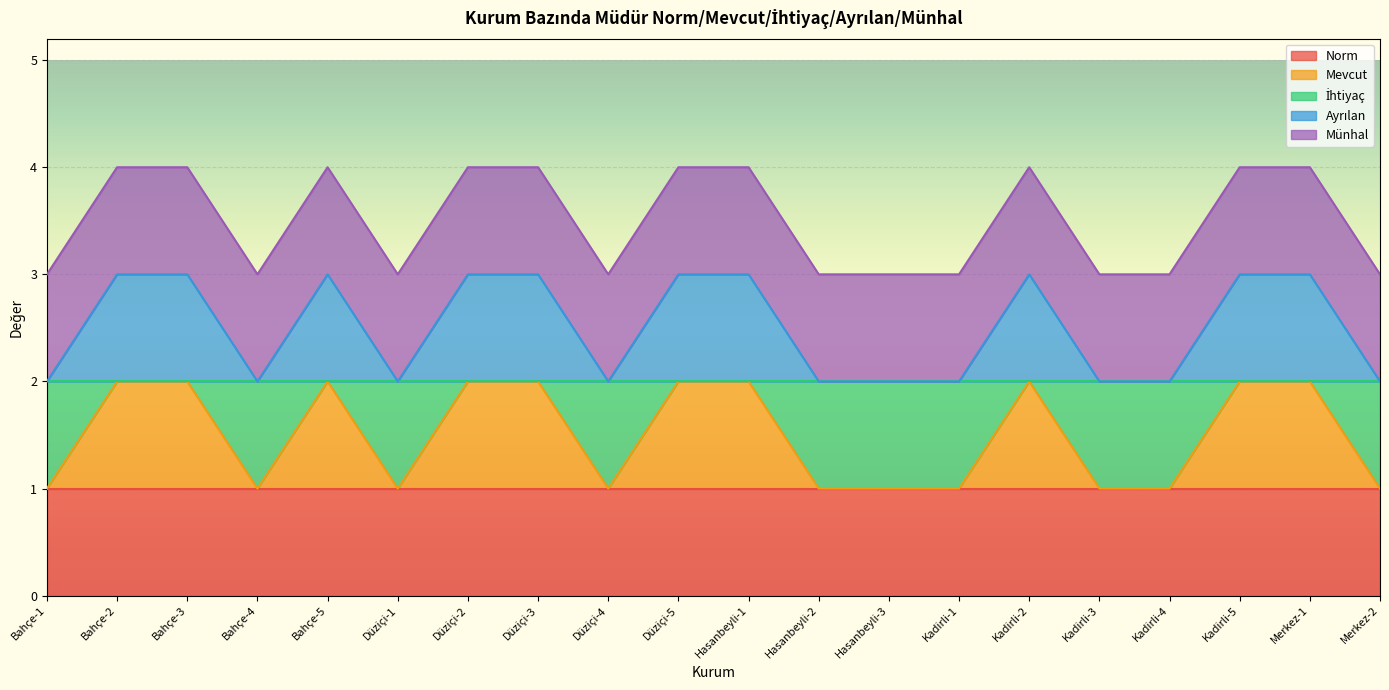

Is the value of İhtiyaç at Merkez-1 greater than the value of Ayrılan at Kadirli-1?

No